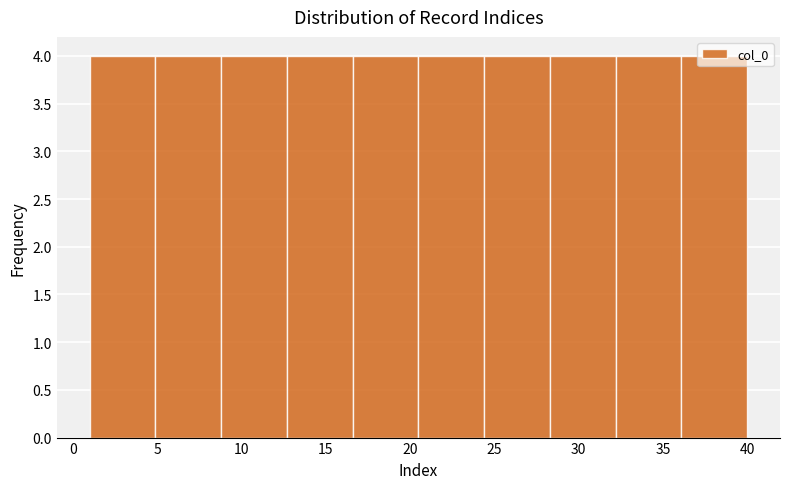

Reading left to right, list every bar in this chart as the range it spans on the x-axis followed by its height. Neither the bar edges nor the heights are printed on the chart, so give them approximately, as read against the axes.

1.0 to 4.9: 4
4.9 to 8.8: 4
8.8 to 12.7: 4
12.7 to 16.6: 4
16.6 to 20.5: 4
20.5 to 24.4: 4
24.4 to 28.3: 4
28.3 to 32.2: 4
32.2 to 36.1: 4
36.1 to 40.0: 4